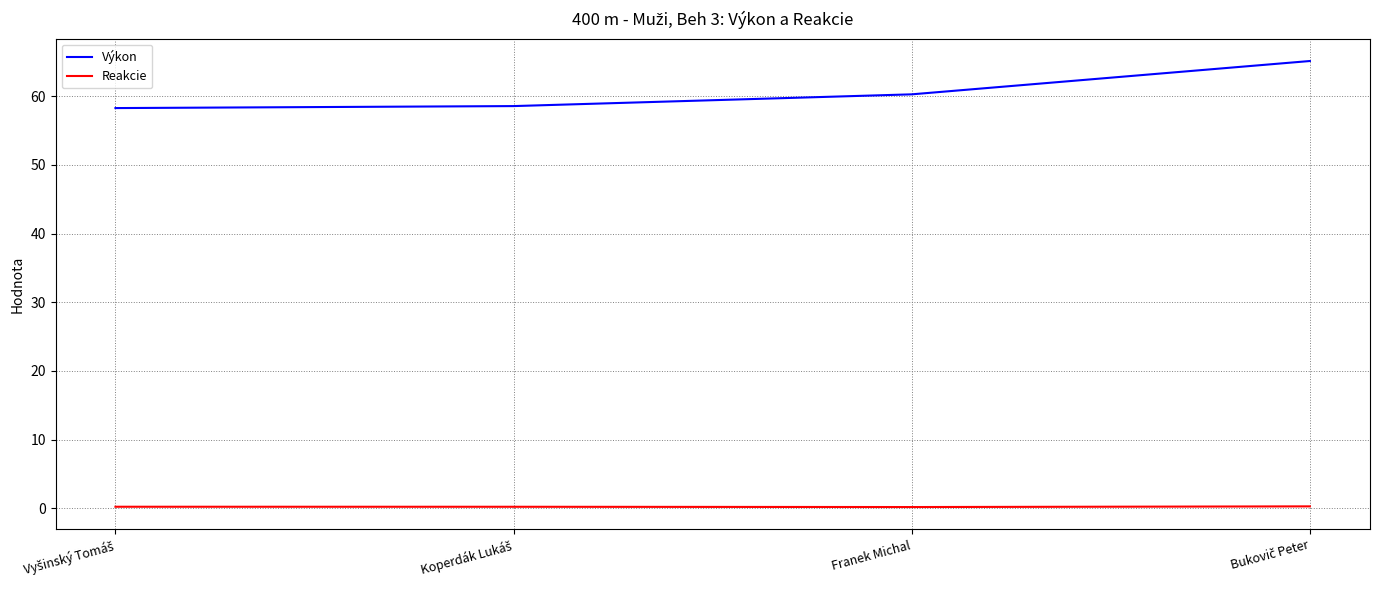

What is the greatest value displayed?

65.1